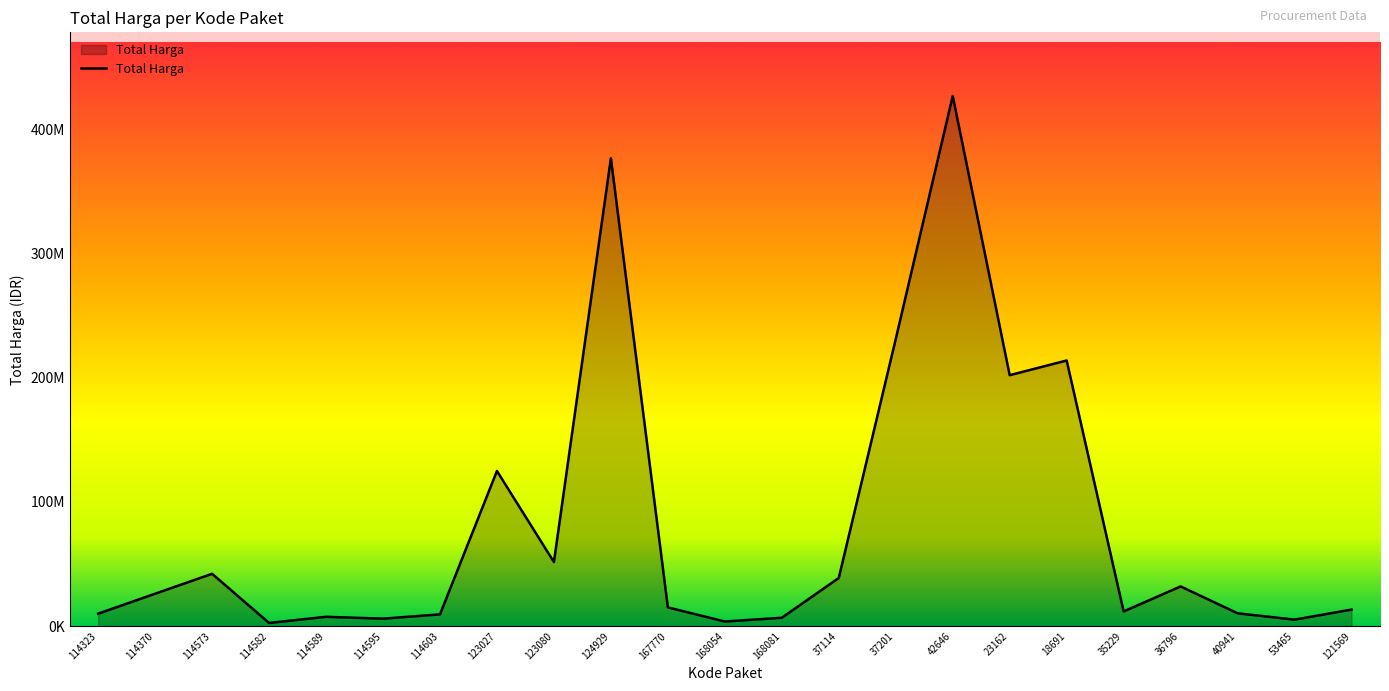

Is this an area chart (filled region under the line)?

Yes